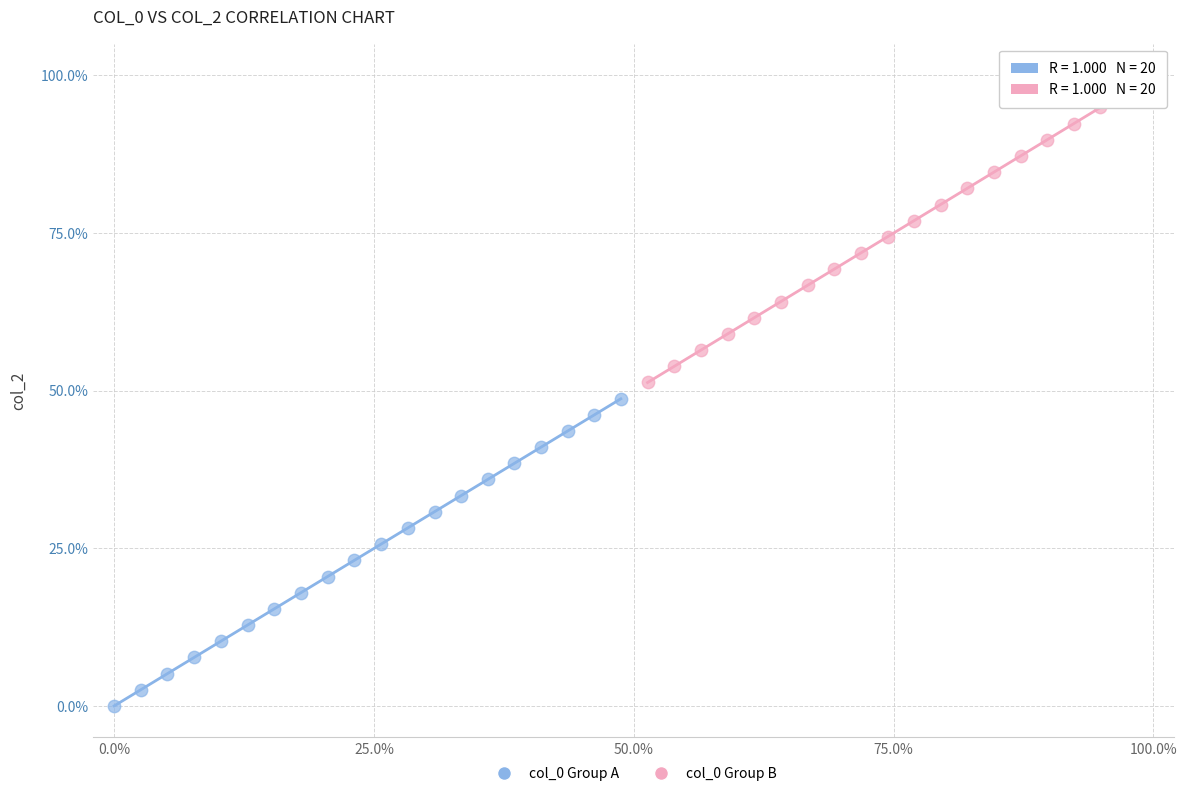

Which series reaches the maximum Y coordinate?

col_0 Group B